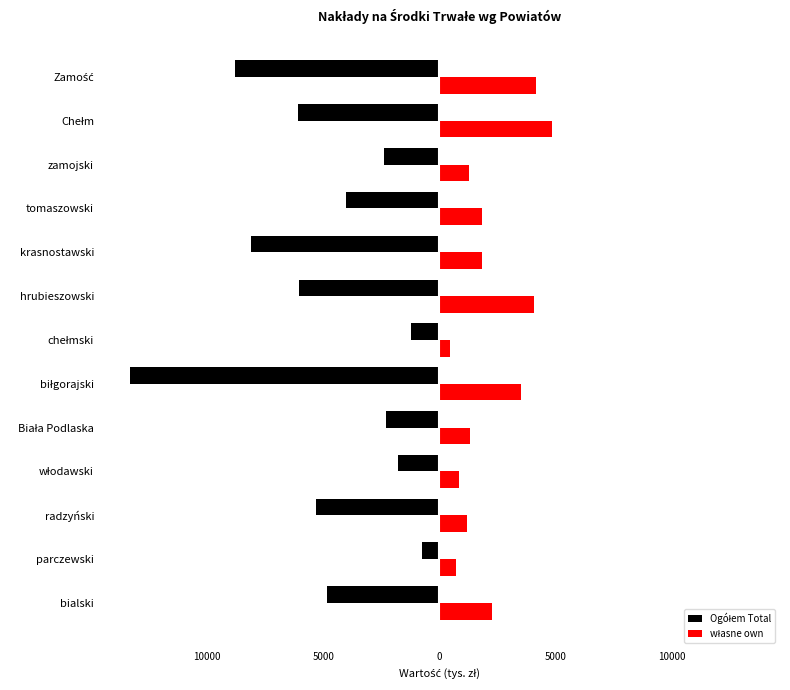

Are the bars horizontal?

Yes